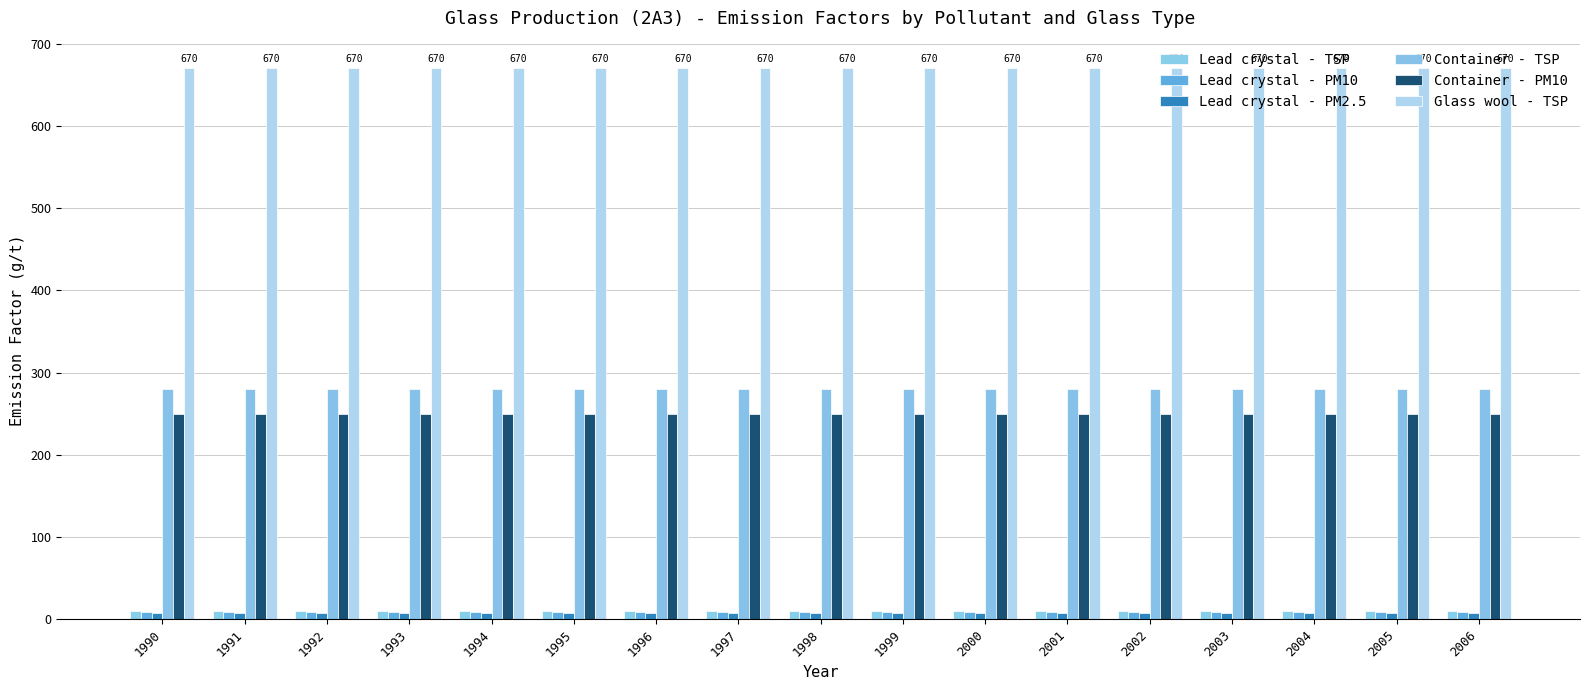

Are the bars horizontal?

No